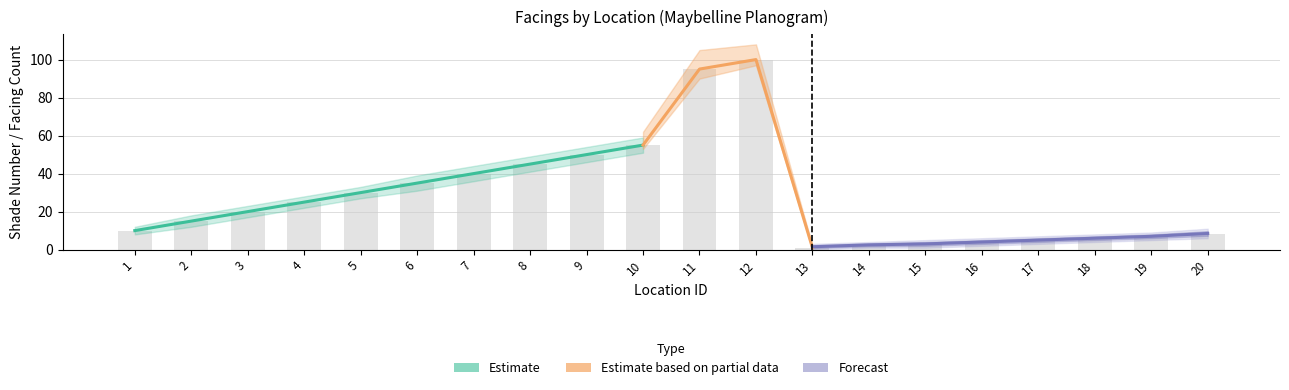

Rank the categories by value from lowest to highest.

13, 14, 15, 16, 17, 18, 19, 20, 1, 2, 3, 4, 5, 6, 7, 8, 9, 10, 11, 12